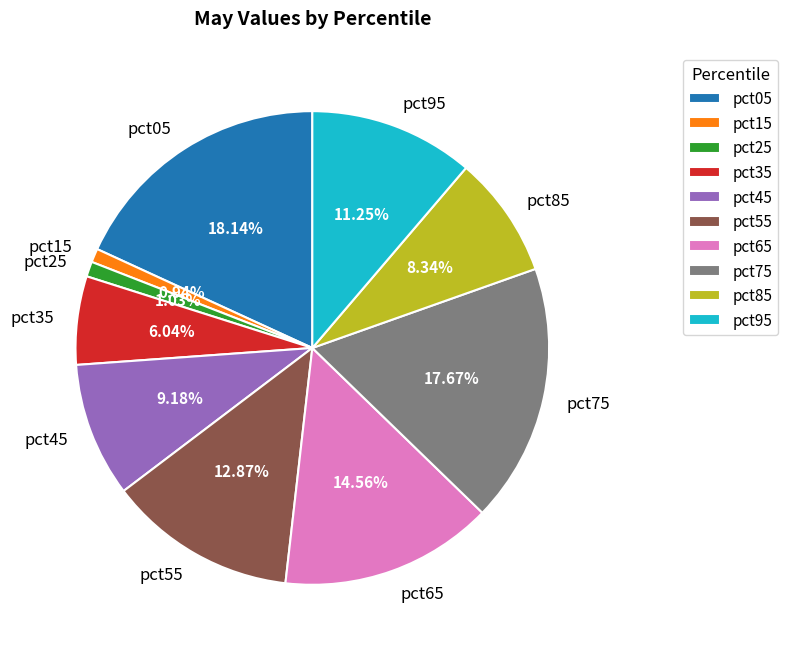

To the nearest percent, what is the difference between the pct45 and pct25 slice percentages?

8%